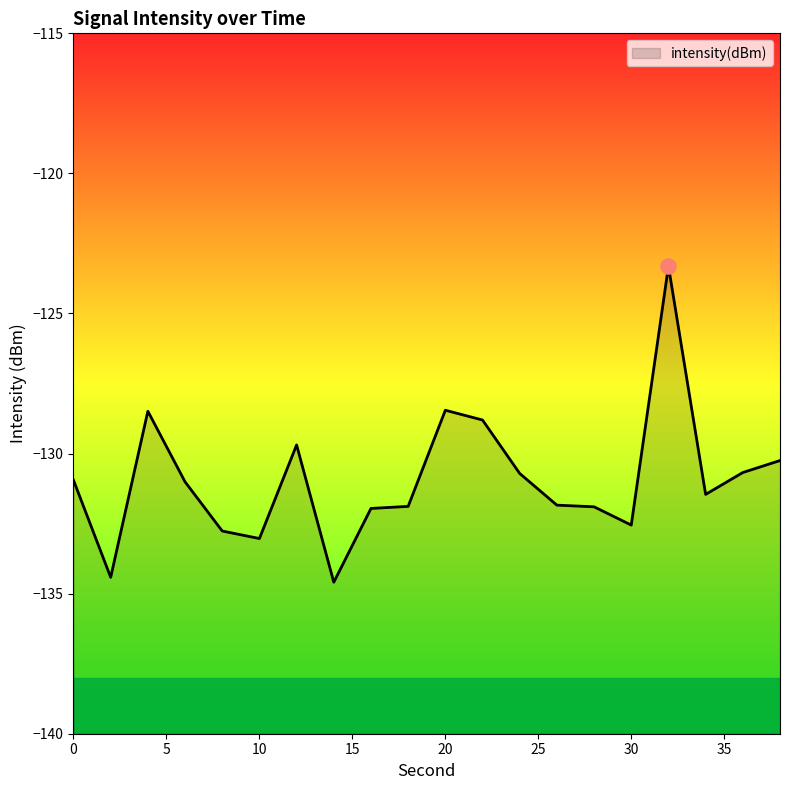

What is the change in value from 4 to 38?

-1.8